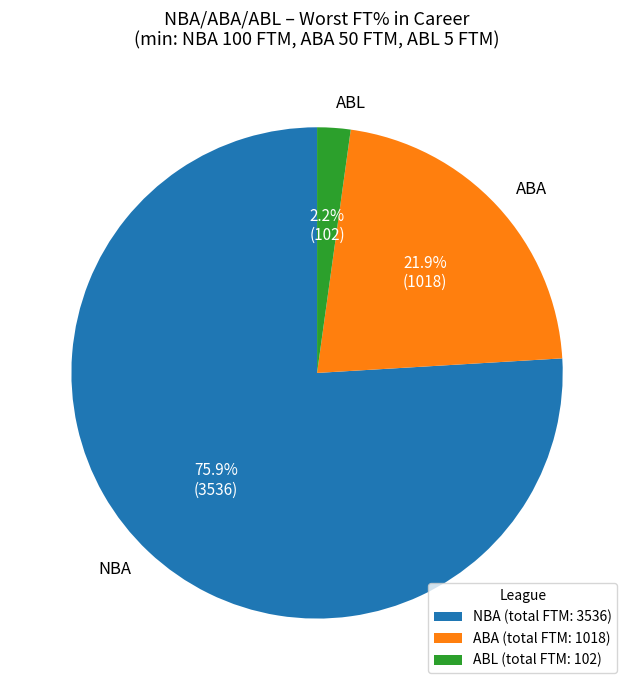

Is there a majority slice in this chart?

Yes